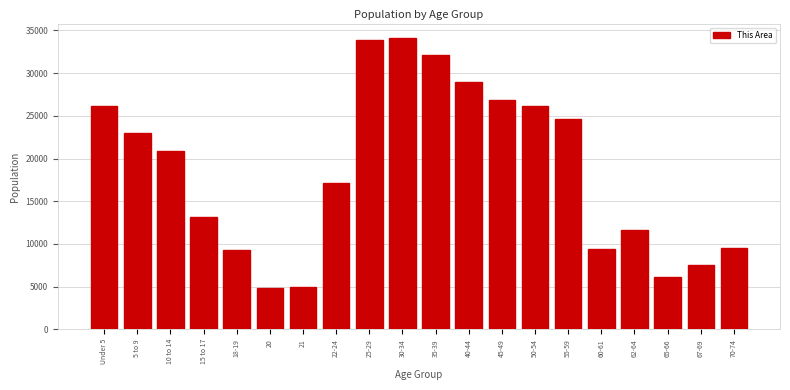

What is the maximum value shown in the chart?

34101